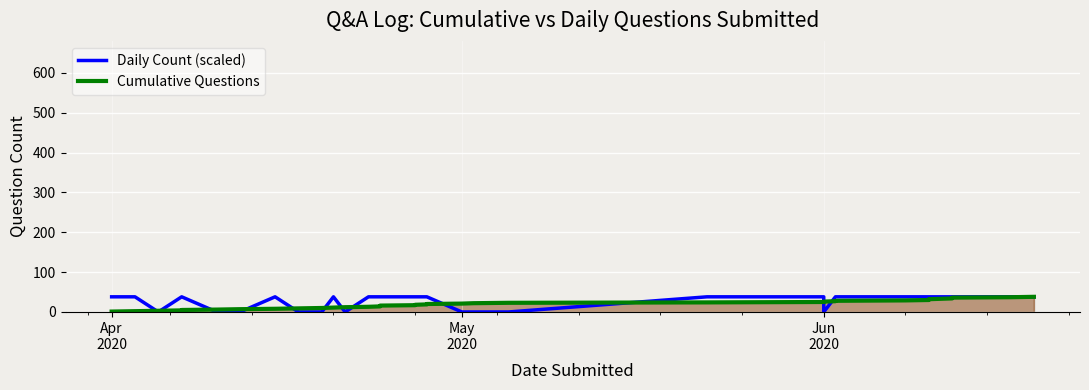

Reading left to right, what are all the values shown in this chart?

Daily Count (scaled): 38	38	0	38	38	0	0	38	0	0	38	0	38	38	38	38	38	38	38	38	0	0	0	38	38	0	38	38	38	38	38	38	38	38	38	38	38	38
Cumulative Questions: 1	2	3	4	5	6	7	8	9	10	11	12	13	14	15	16	17	18	19	20	21	22	23	24	25	26	27	28	29	30	31	32	33	34	35	36	37	38